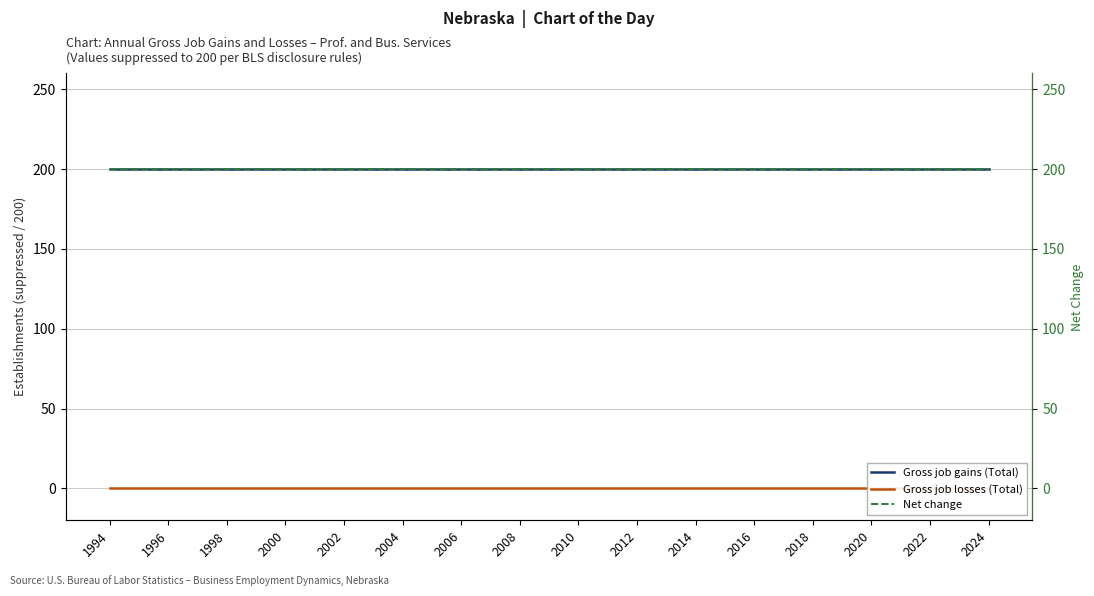

What are all the series names shown in the legend?

Gross job gains (Total), Gross job losses (Total), Net change